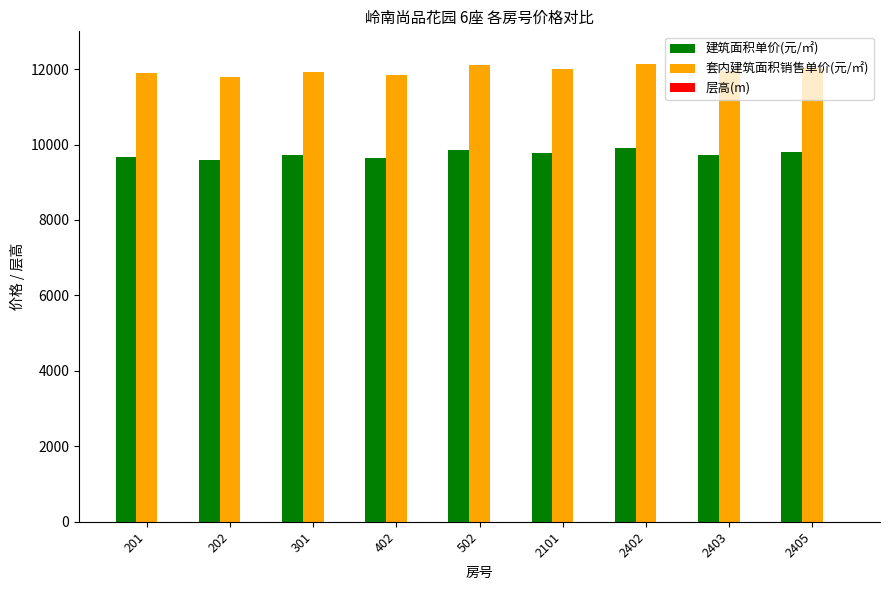

What is the sum of all 套内建筑面积销售单价(元/㎡) values?

107653.1